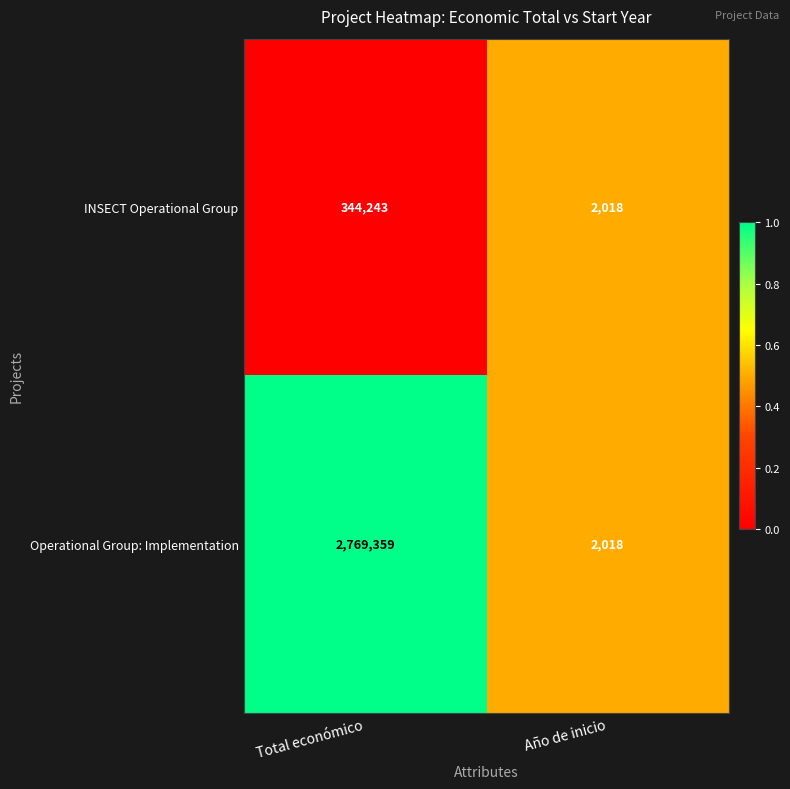

The value of INSECT Operational Group at Total económico is 523359. True or false?

False